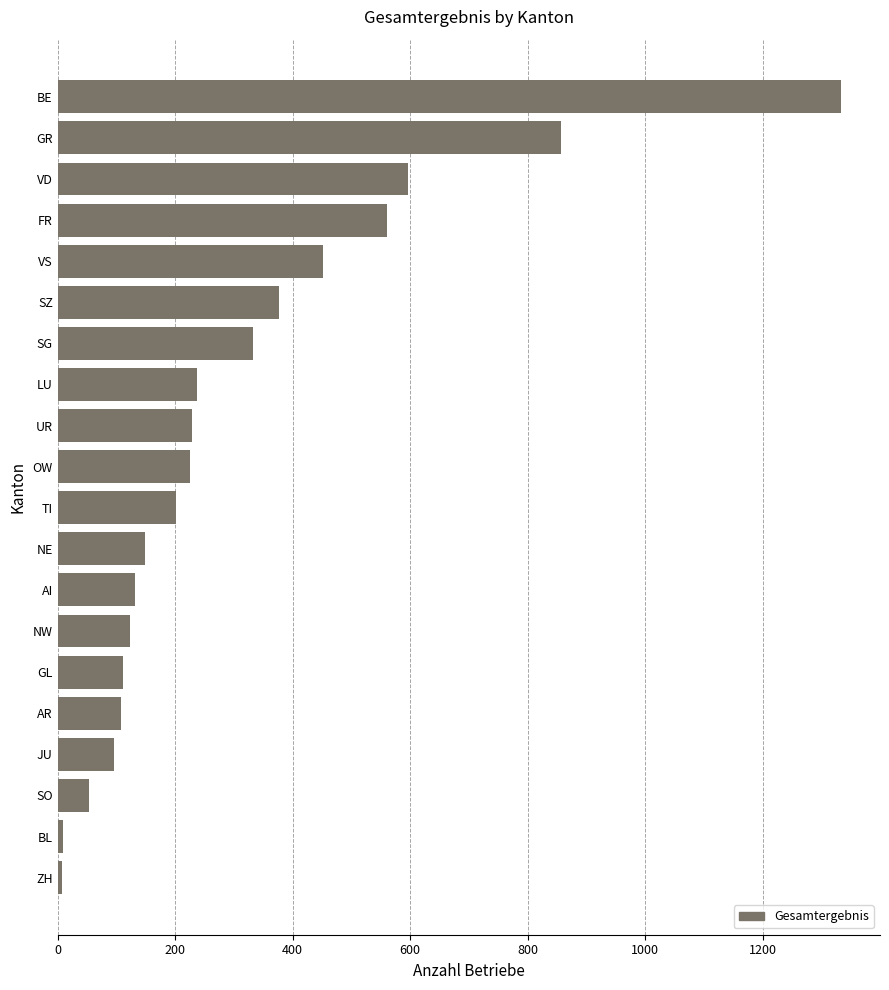

The value at GL is 178. True or false?

False